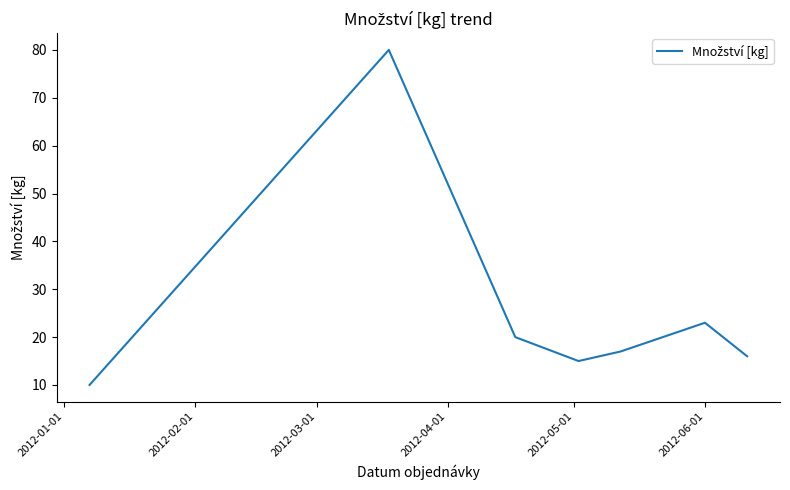

What is the maximum value shown in the chart?

80